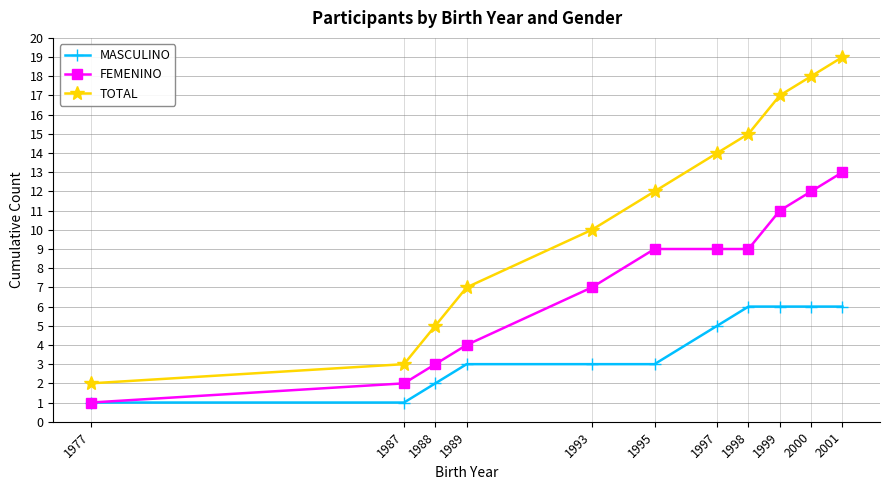

How many categories are shown in the chart?

11